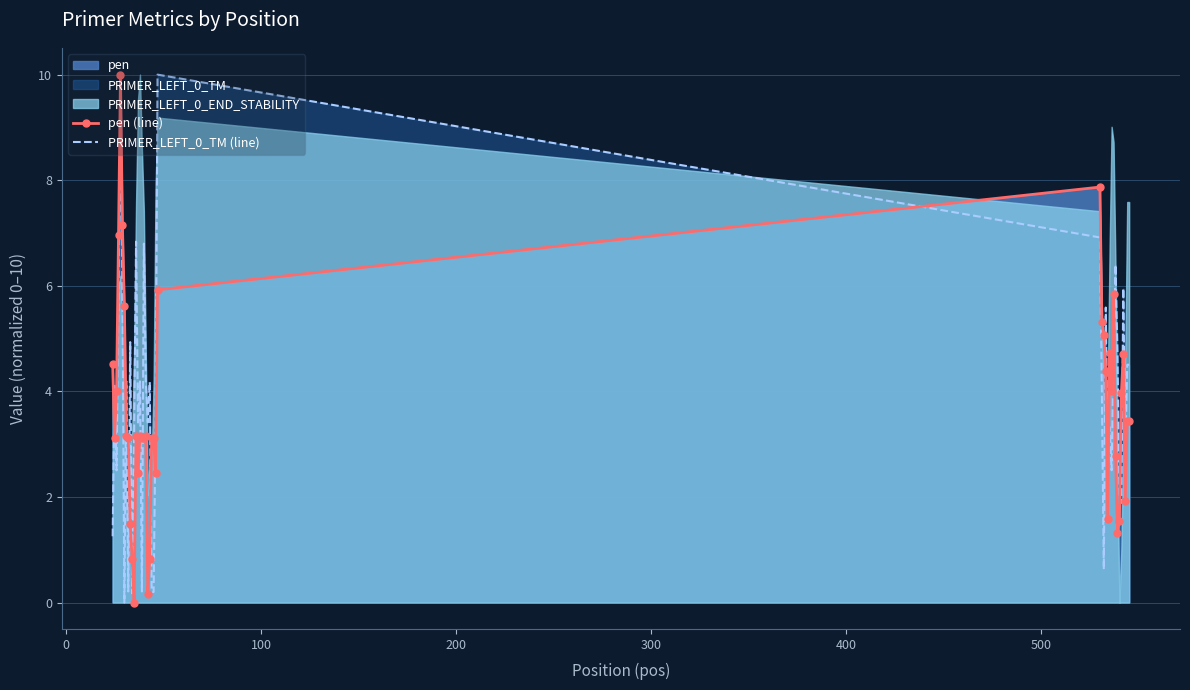

True or false: pen (line) has more than 1 points higher than both neighbors.

True